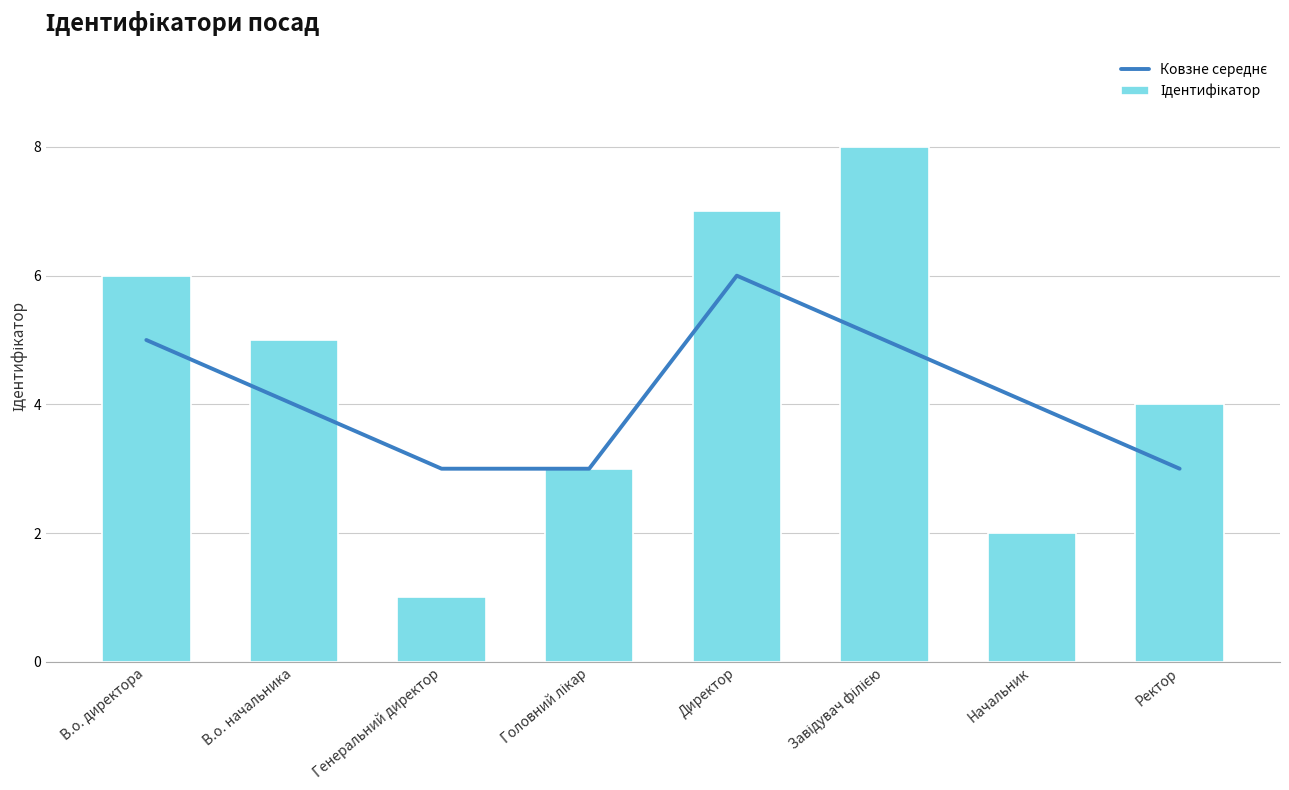

Rank the categories by Ковзне середнє value from highest to lowest.

Директор, В.о. директора, Завідувач філією, В.о. начальника, Начальник, Генеральний директор, Головний лікар, Ректор